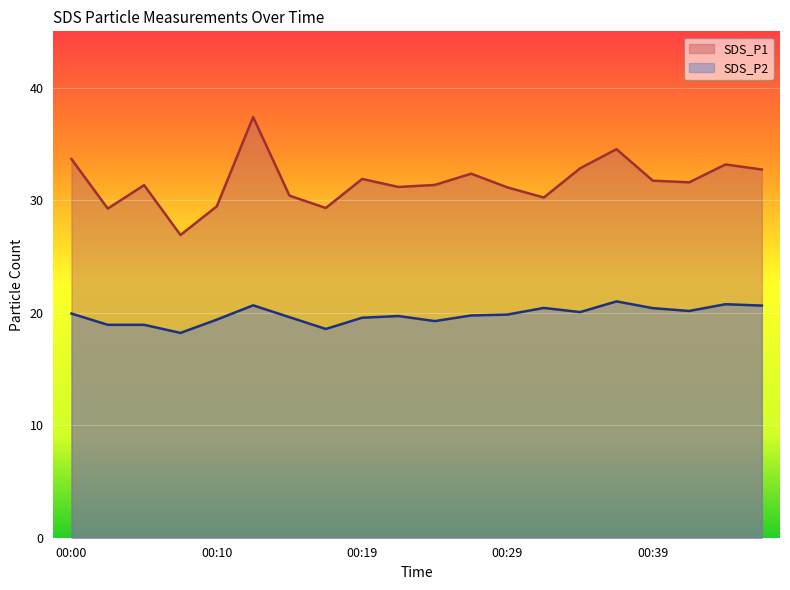

At how many categories does at least one series exceed 23?

20